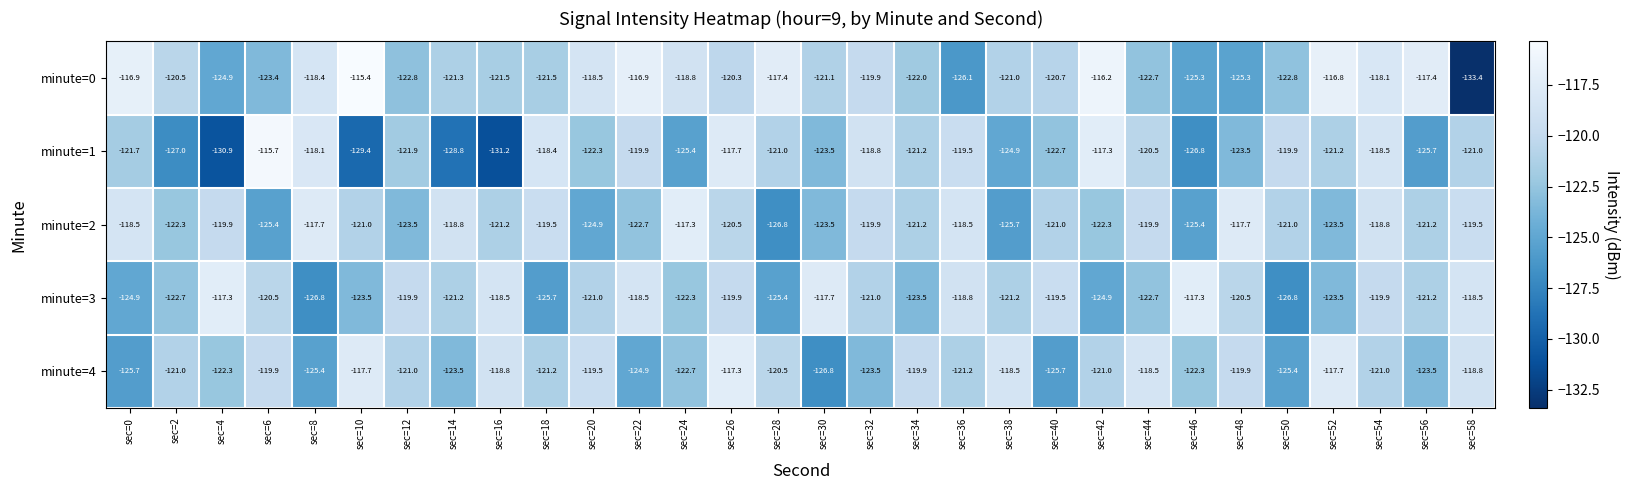

Which series has the widest spread of values?

minute=0